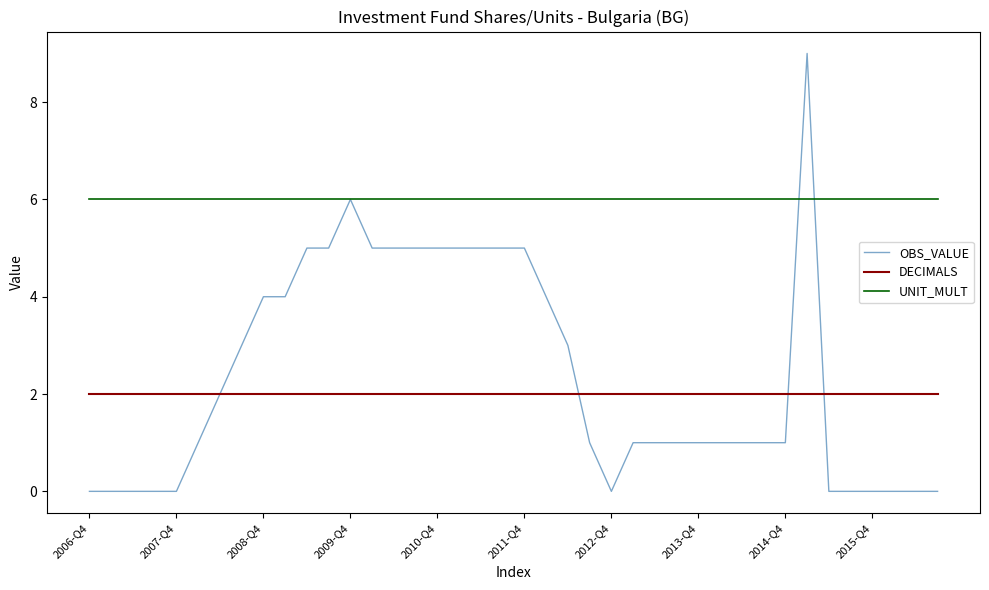

How many lines are shown in the chart?

3